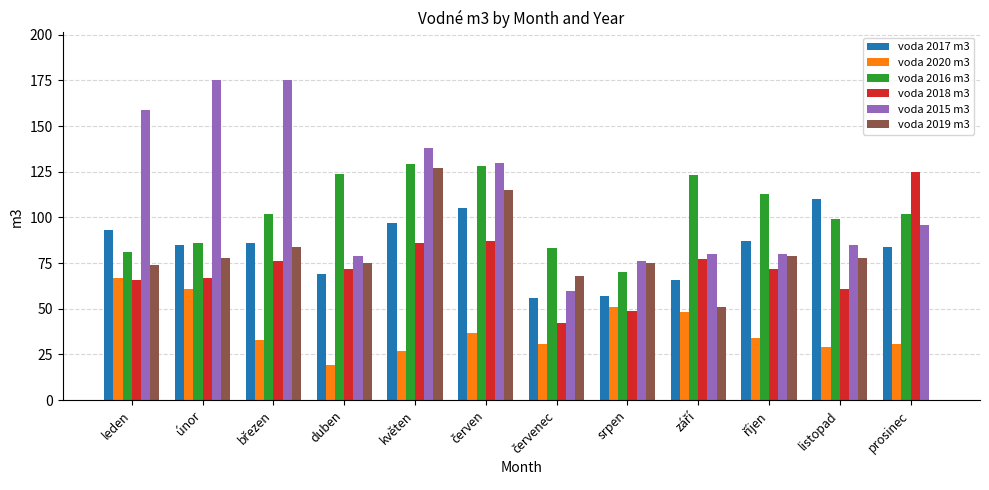

True or false: voda 2020 m3 has a value of 105 at leden.

False